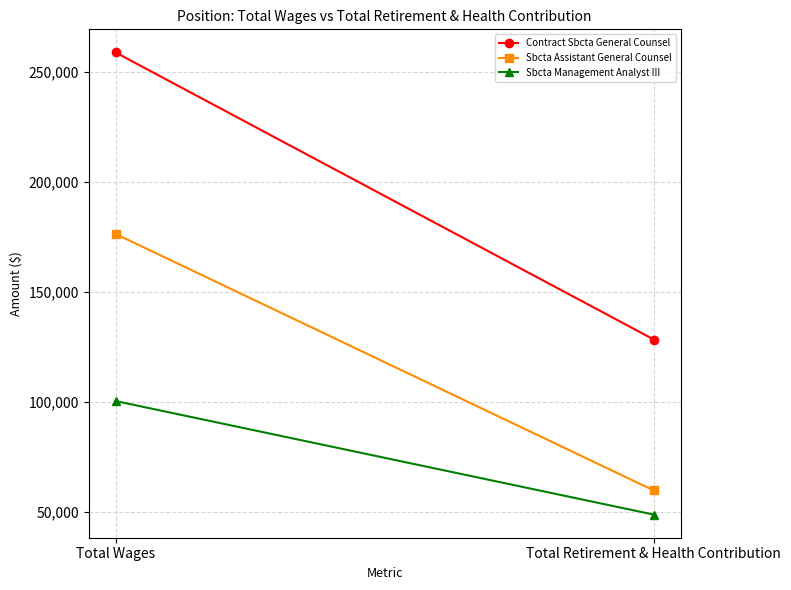

What is the sum of all Sbcta Assistant General Counsel values?

236217